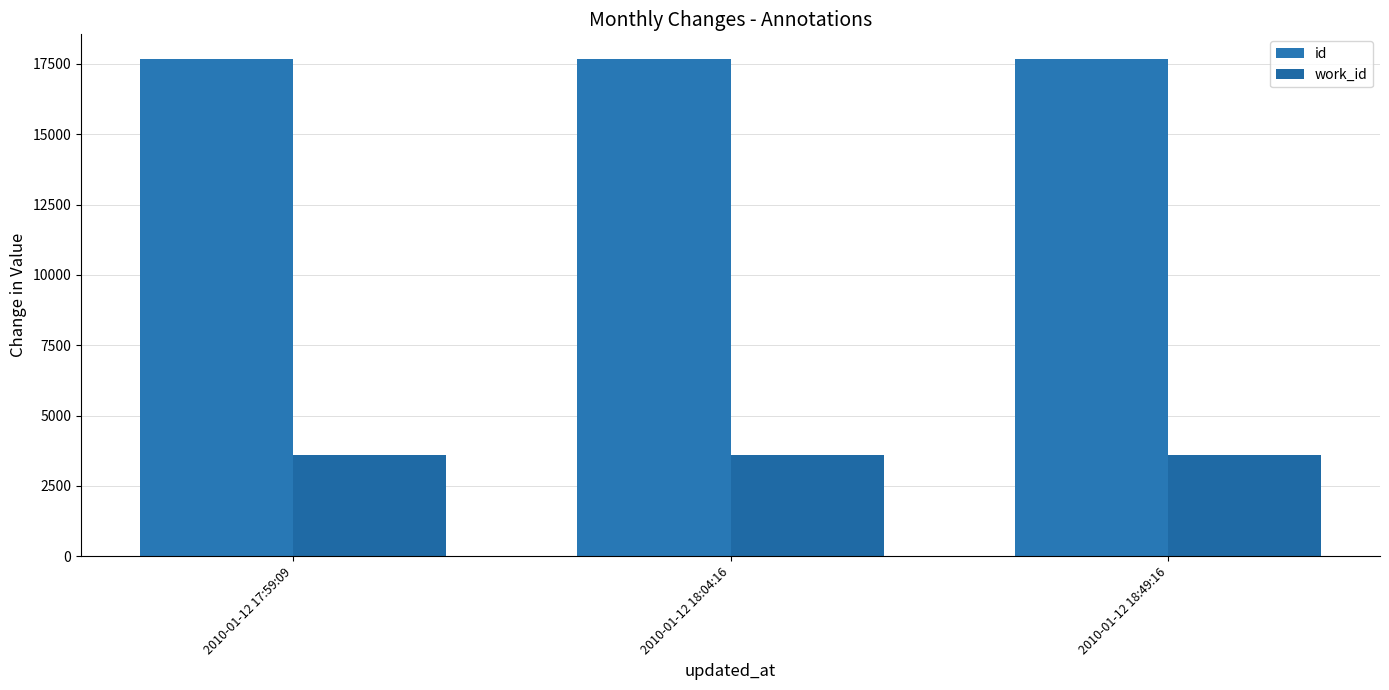

The id series shows 17657 at 2010-01-12 18:04:16. True or false?

True